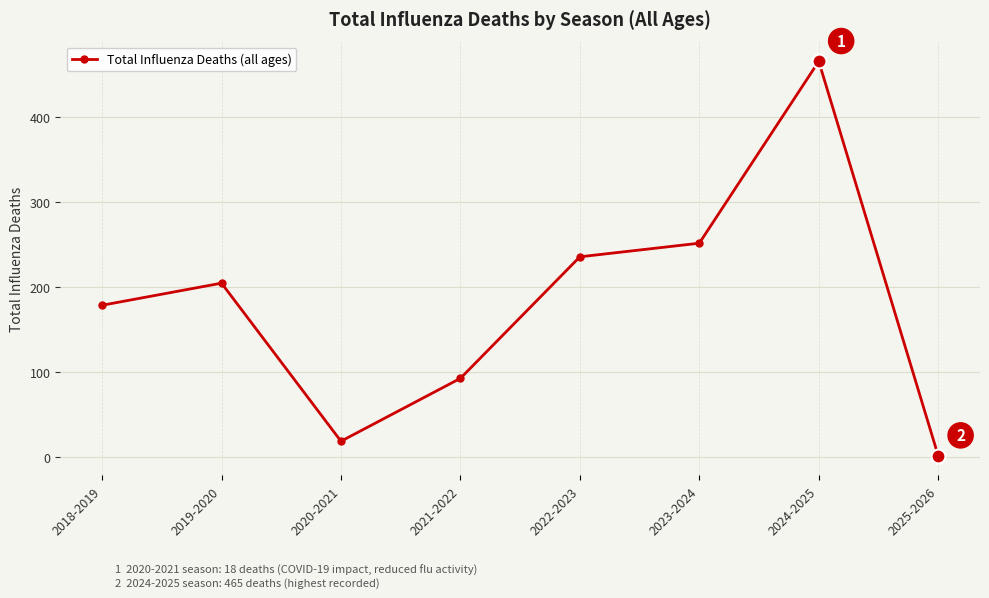

True or false: the data shows 204 at 2019-2020.

True